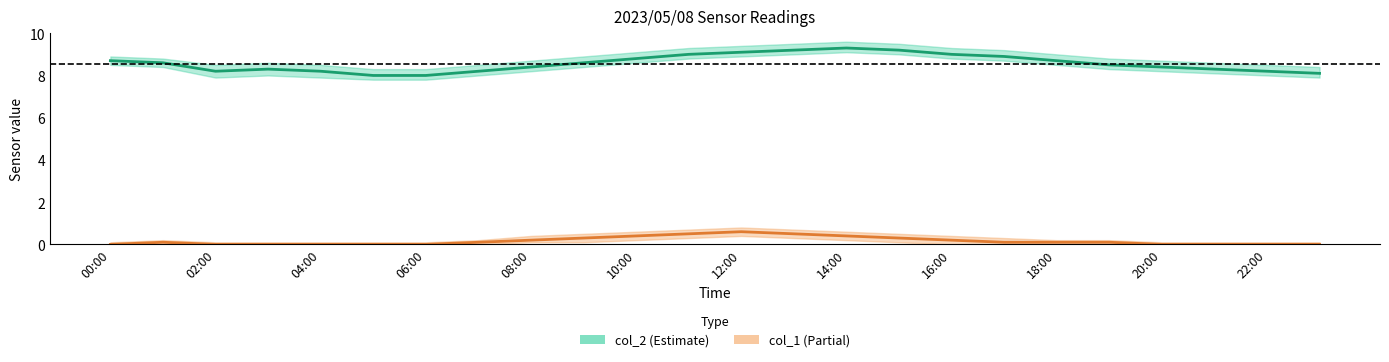

Is it true that col_1 (Partial) equals 0.4 at 14:00?

True